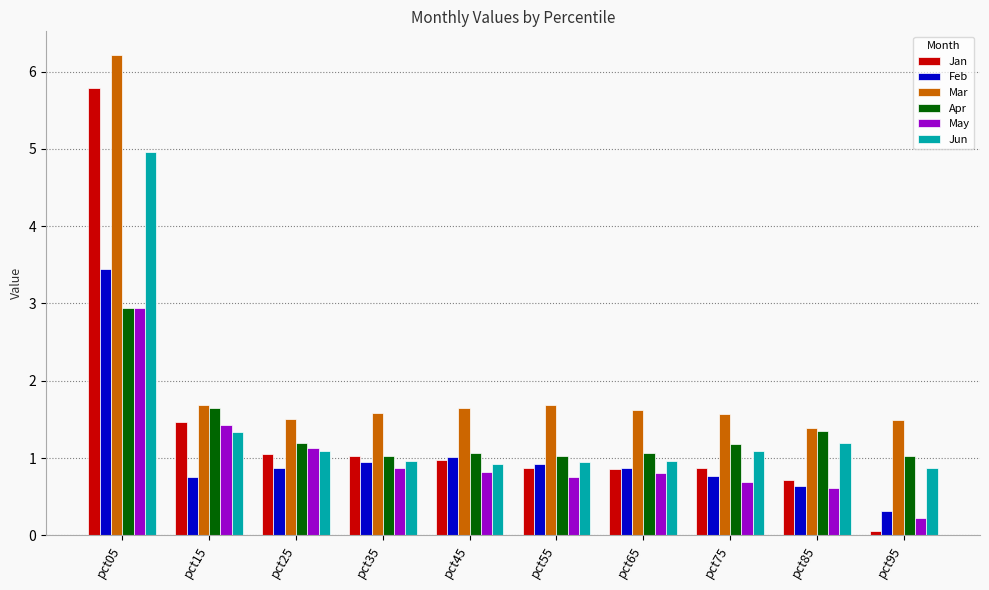

What is the difference between the maximum and second lowest values in the Jun series?

4.0